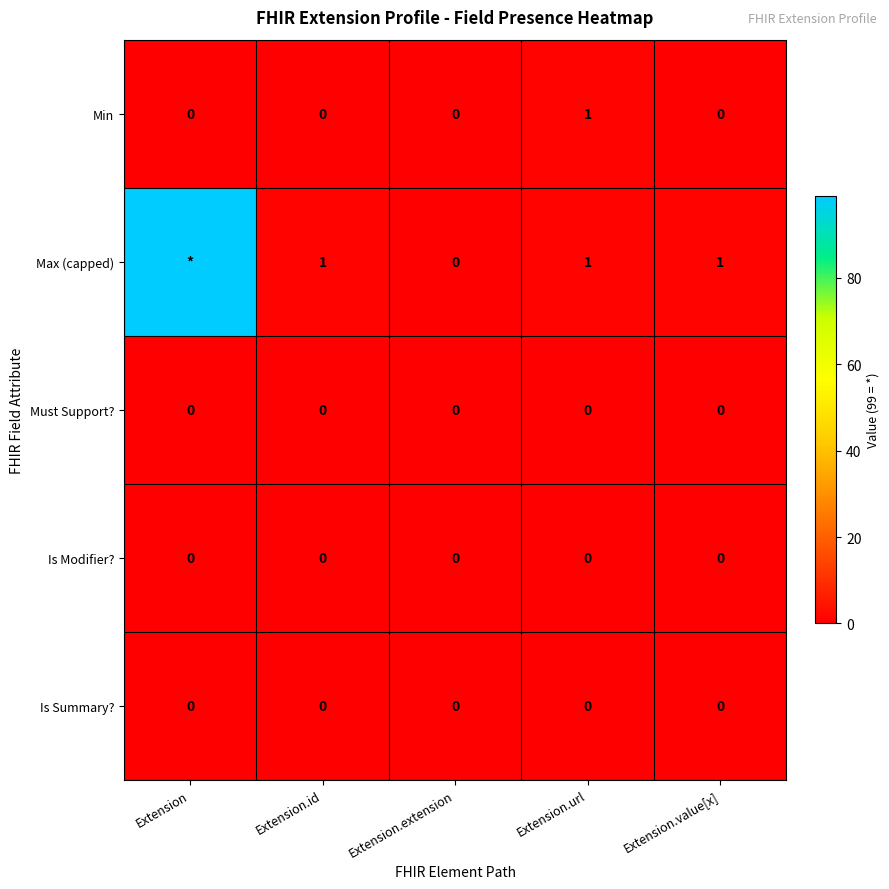

The Must Support? series shows 0 at Extension. True or false?

True